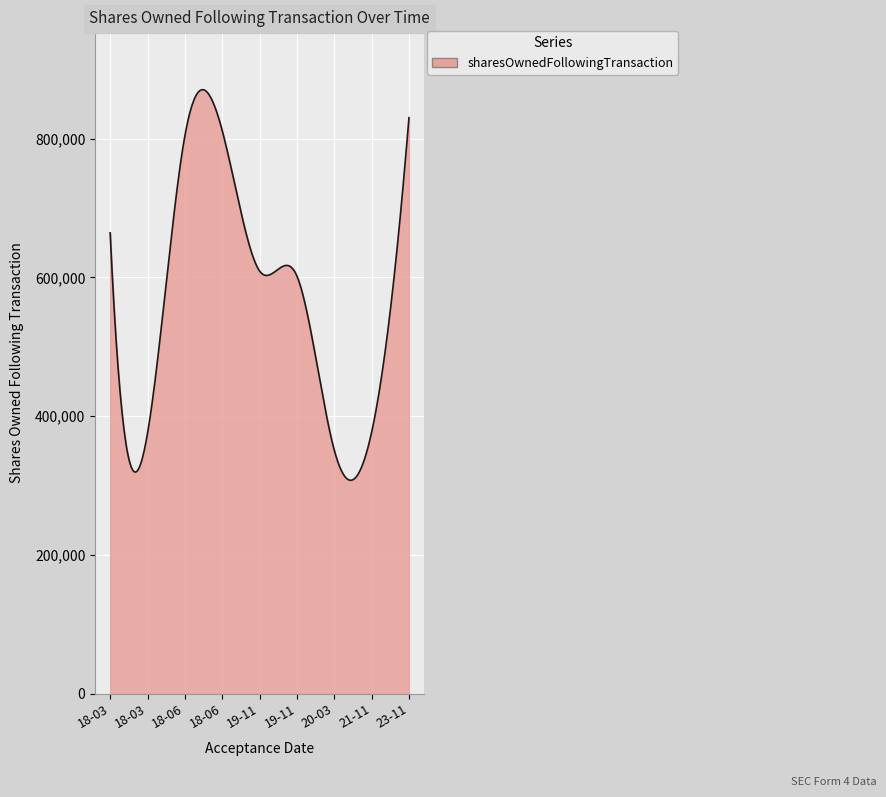

What is the minimum value shown in the chart?

307625.4